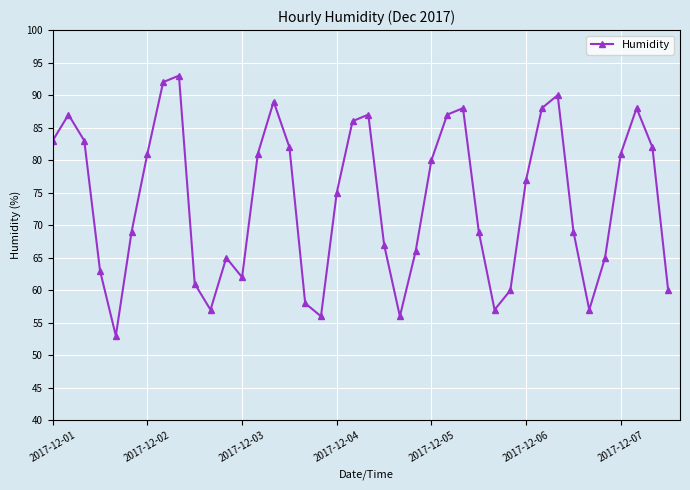

What is the smallest value displayed?

53